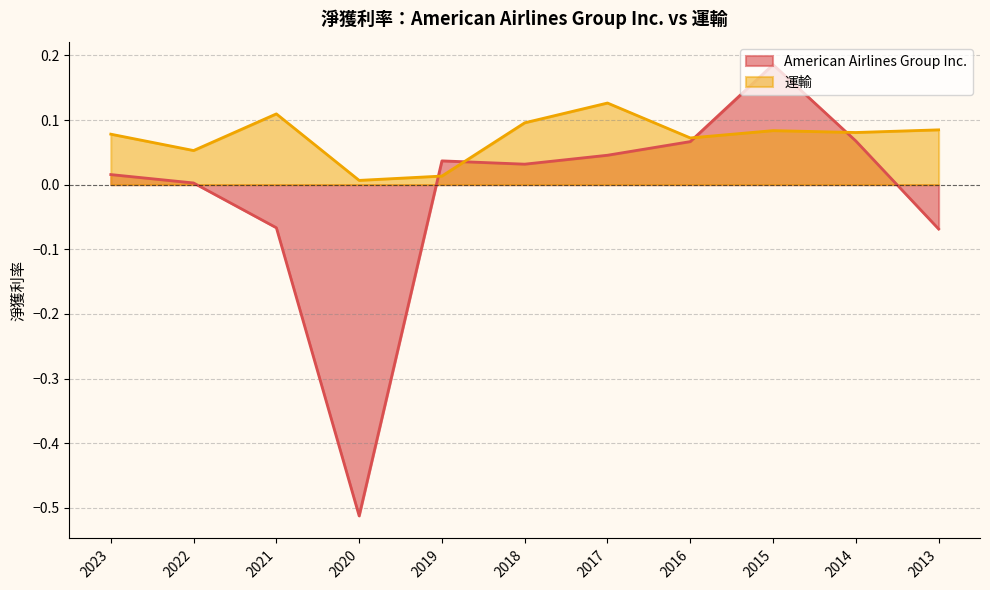

Between 2013 and 2022, which is larger?

2022